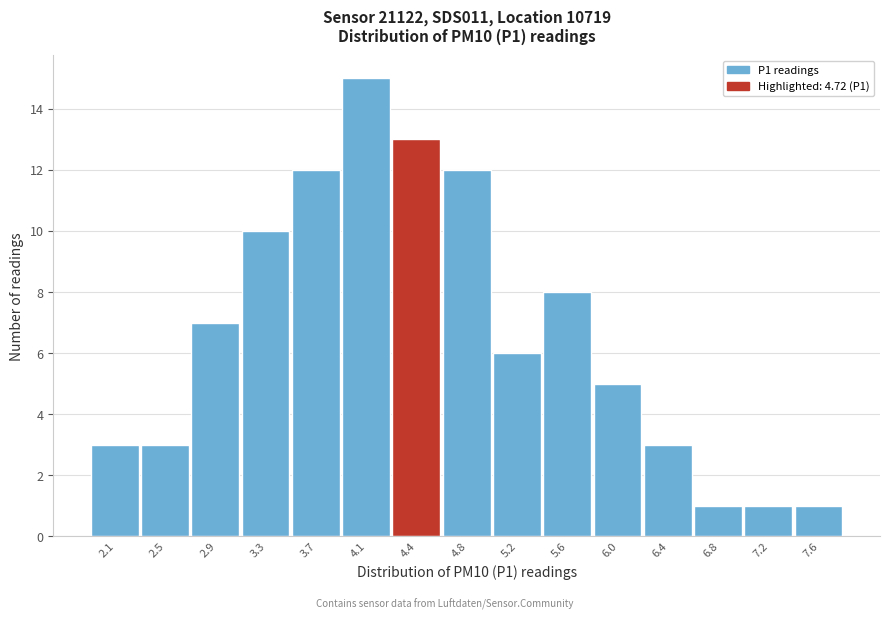

Reading left to right, list all the values displayed in this chart.

2.1=3	2.5=3	2.9=7	3.3=10	3.7=12	4.1=15	4.4=13	4.8=12	5.2=6	5.6=8	6.0=5	6.4=3	6.8=1	7.2=1	7.6=1